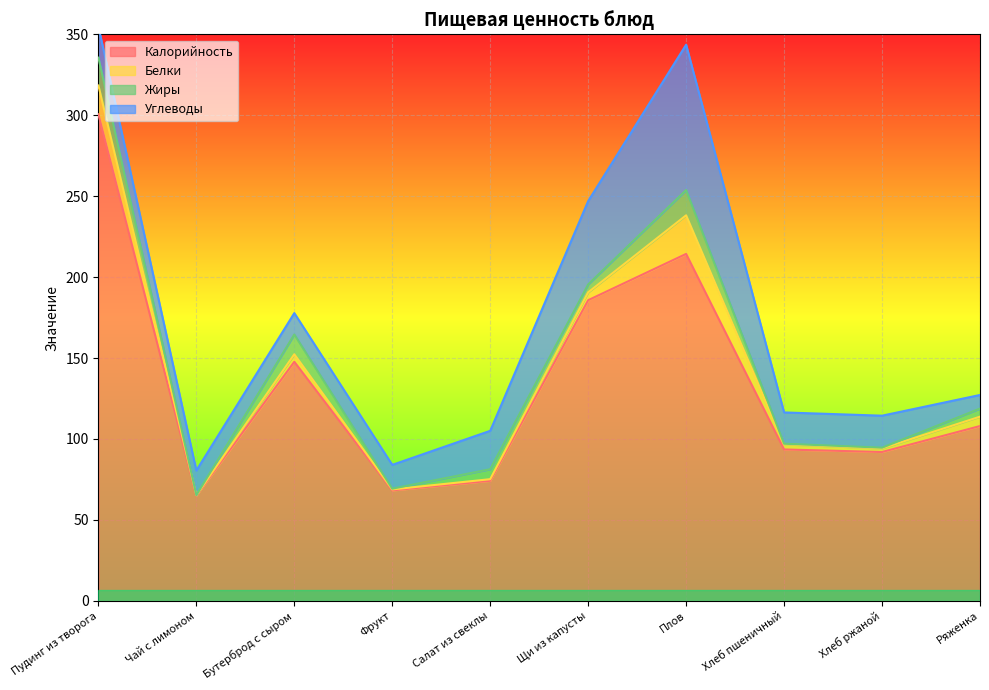

How many categories are shown in the chart?

10